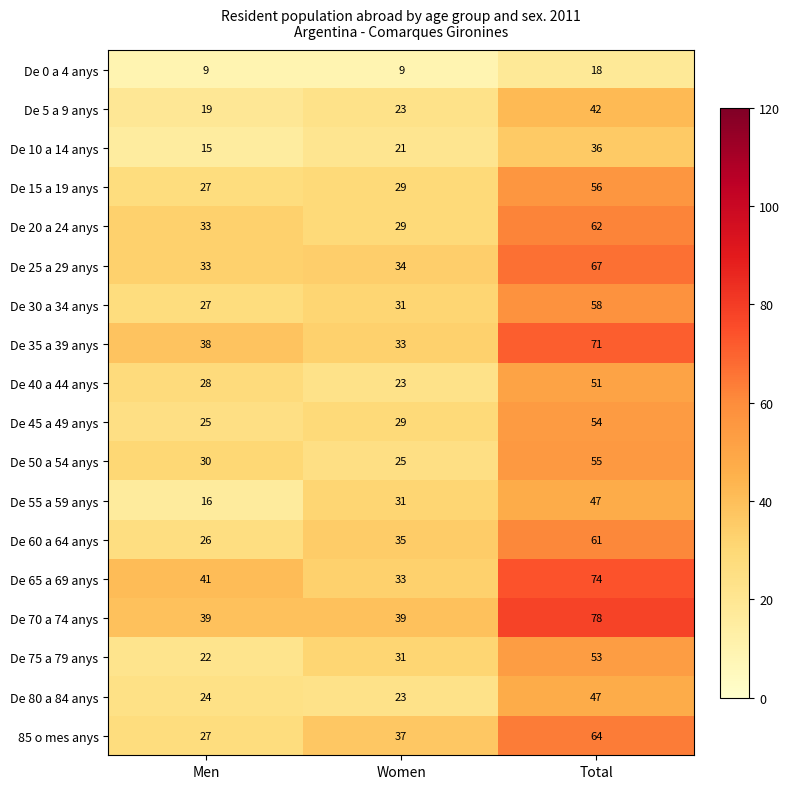

Which series has the largest total across all categories?

De 70 a 74 anys